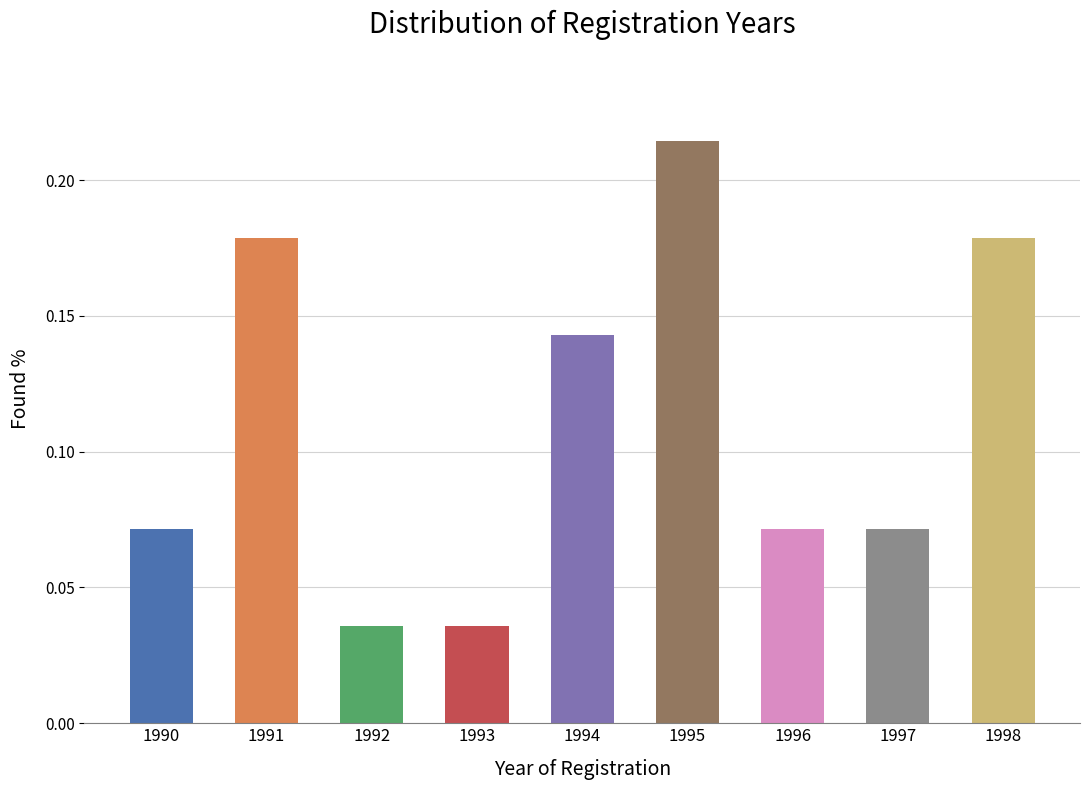

How many values are between 0 and 1?

9